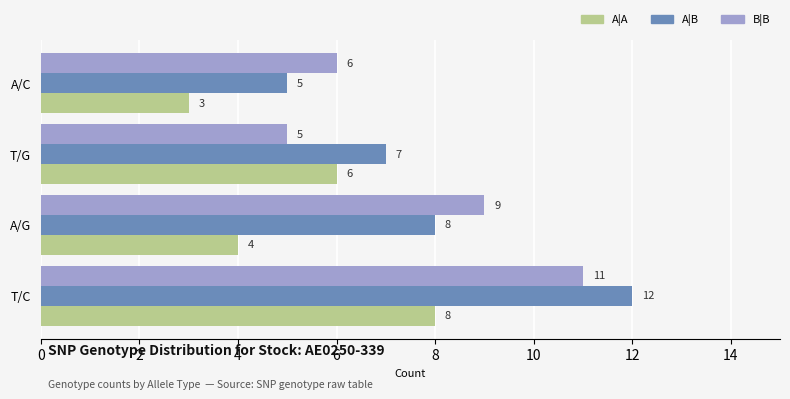

List the series in order of their peak value, highest first.

A|B, B|B, A|A